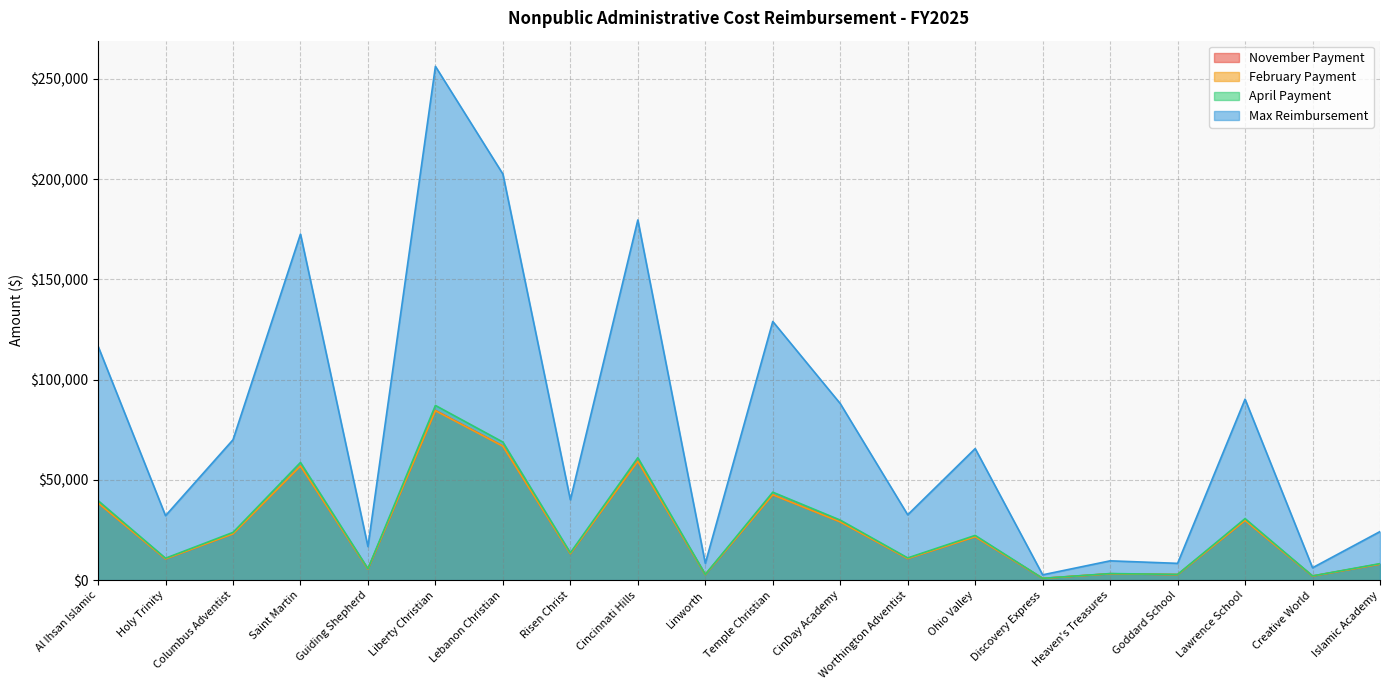

Where does the April Payment series first go above 22299?

Al Ihsan Islamic